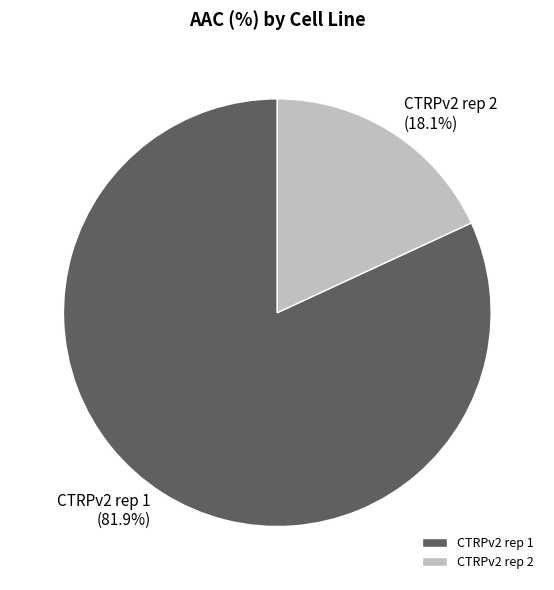

Which category accounts for the majority?

CTRPv2 rep 1